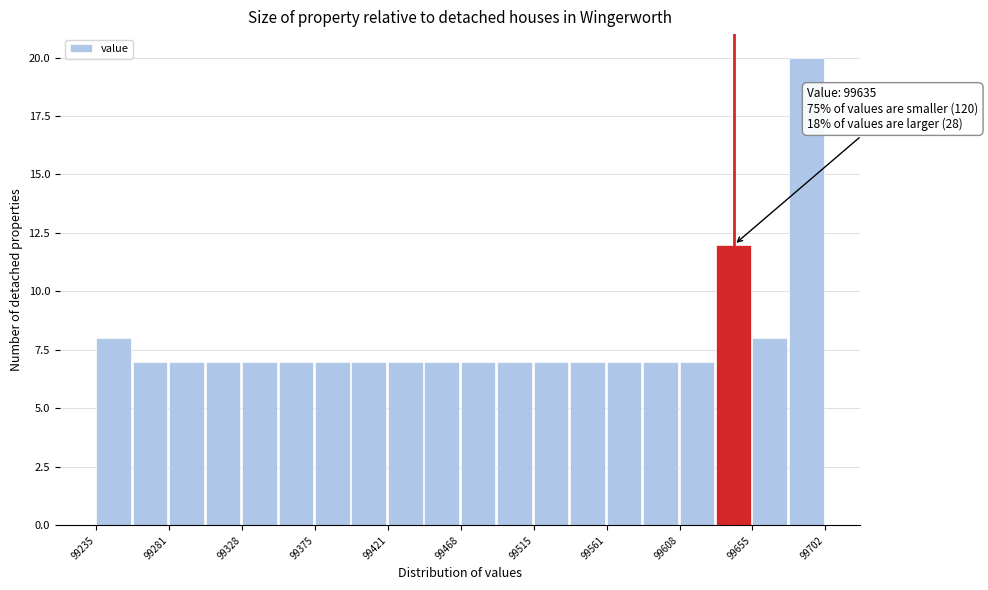

Over which range of the x-axis is the bar tallest?

99680 to 99700